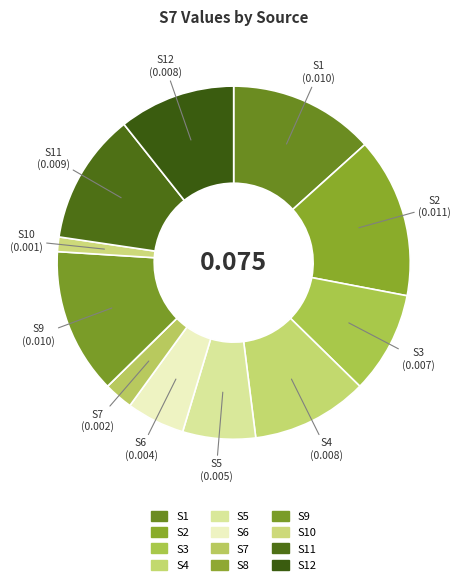

Rank the categories by value from highest to lowest.

S2, S1, S9, S11, S4, S12, S3, S5, S6, S7, S10, S8